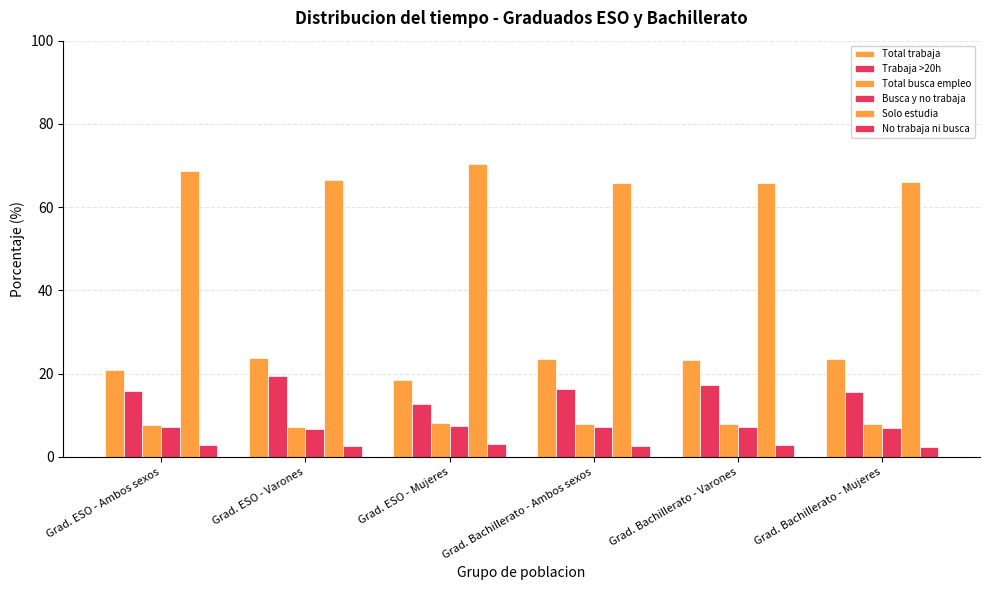

List the series in order of their peak value, lowest first.

No trabaja ni busca, Busca y no trabaja, Total busca empleo, Trabaja >20h, Total trabaja, Solo estudia